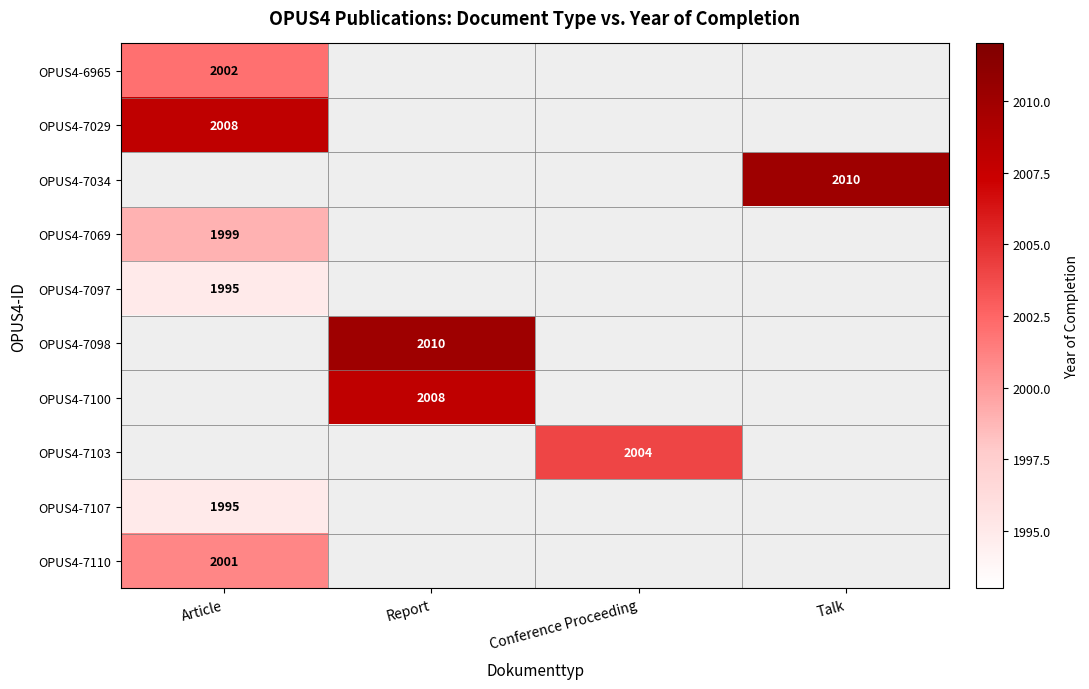

Is it true that OPUS4-7029 equals 2008 at Article?

True